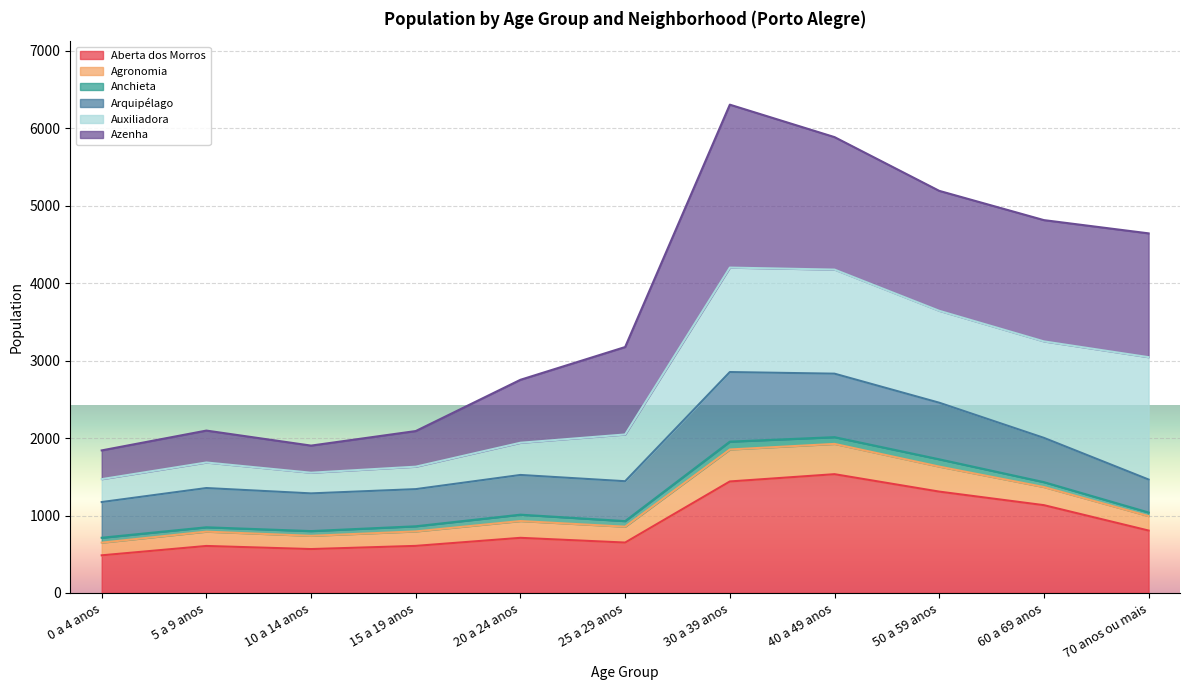

The value of Aberta dos Morros at 70 anos ou mais is 806. True or false?

True